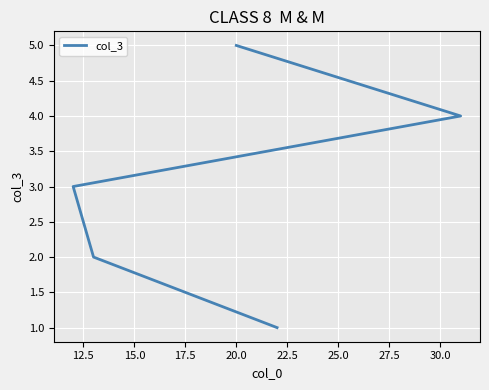

Does the chart display data point markers on the line(s)?

No